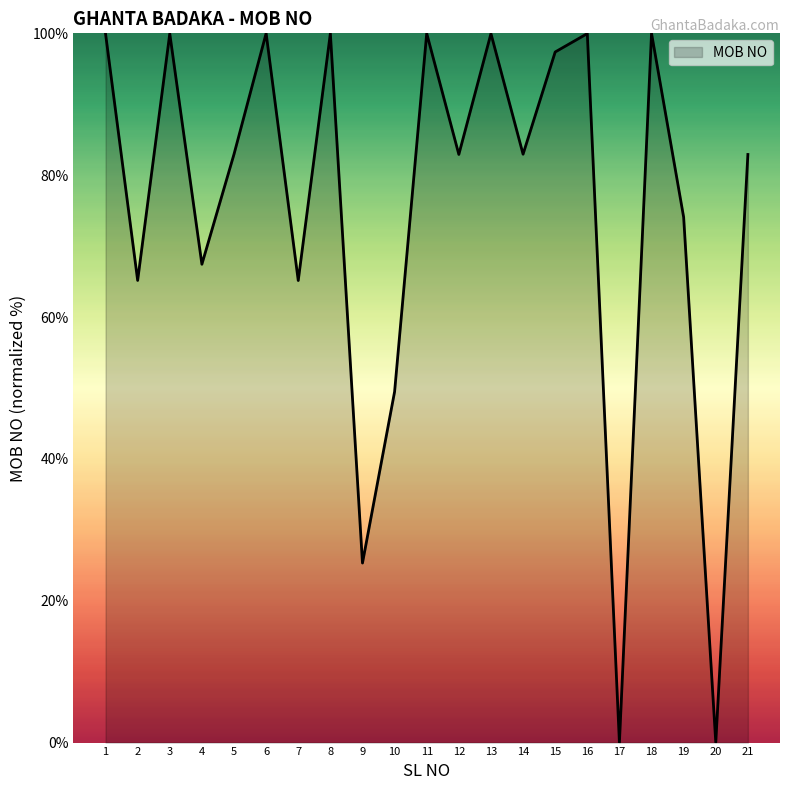

What is the maximum value shown in the chart?

100.0